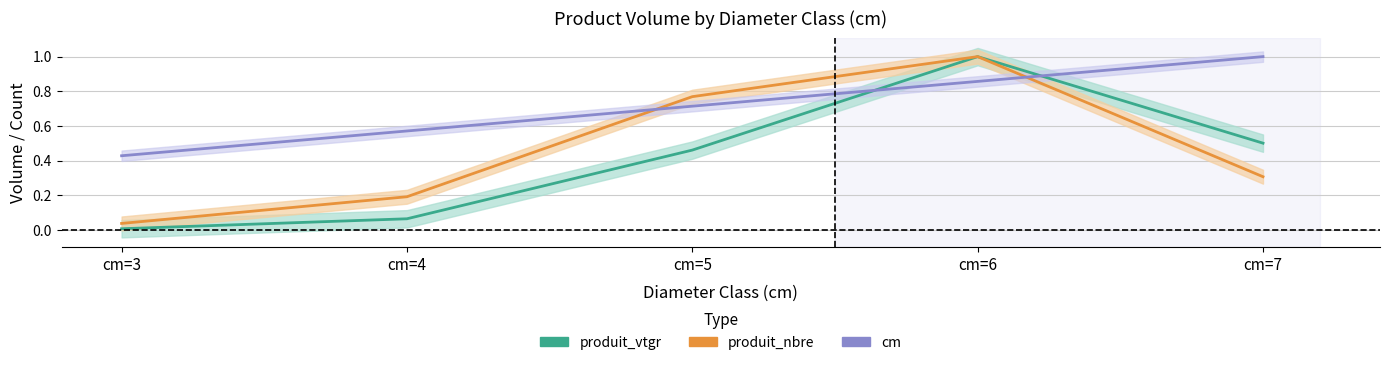

Is it true that produit_nbre equals 0.5 at cm=6?

False